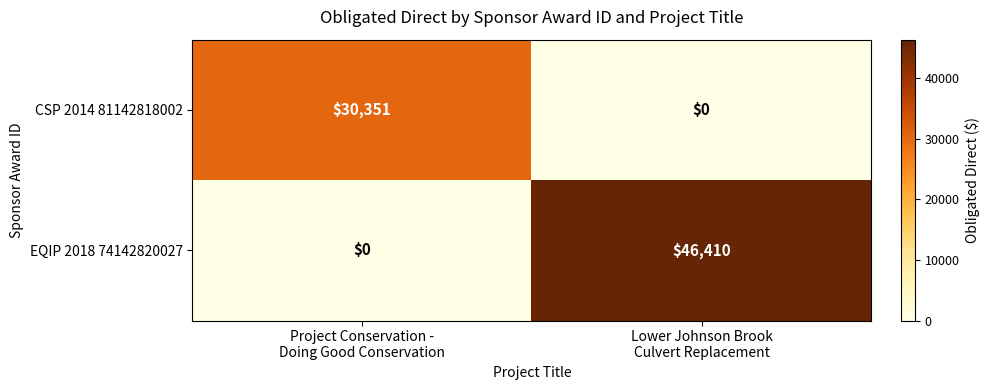

What is the highest value of the CSP 2014 81142818002 series?

30351